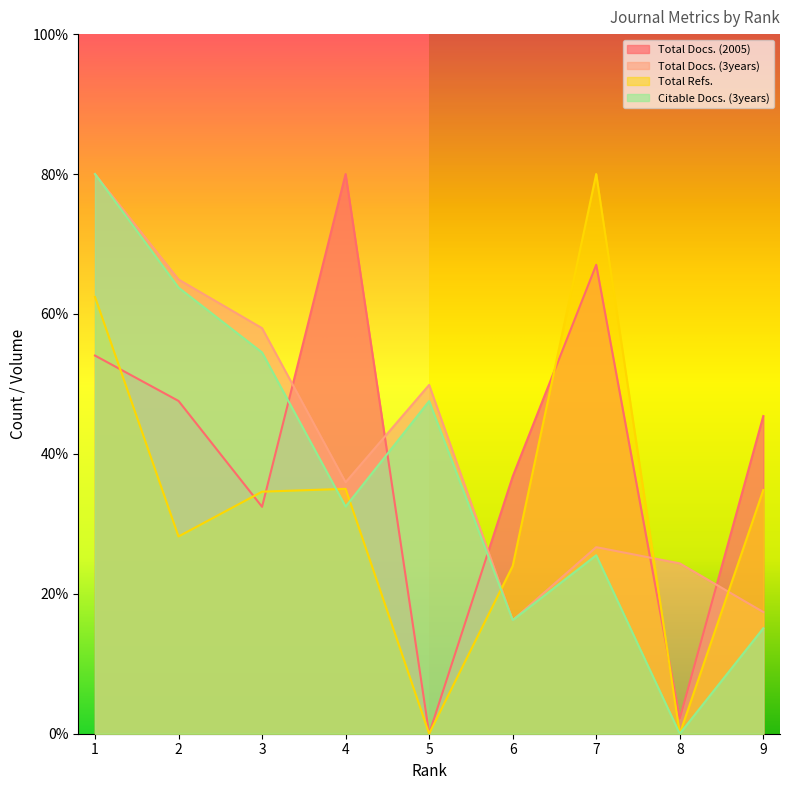

Reading left to right, list all the values displayed in this chart.

Total Docs. (2005): 54.1	47.6	32.4	80.0	0.0	36.8	67.0	2.2	45.4
Total Docs. (3years): 80.0	64.9	58.0	35.9	49.9	16.2	26.7	24.3	17.4
Total Refs.: 62.4	28.2	34.6	35.0	0.0	24.0	80.0	0.0	34.8
Citable Docs. (3years): 80.0	63.8	54.5	32.5	47.5	16.2	25.5	0.0	15.1